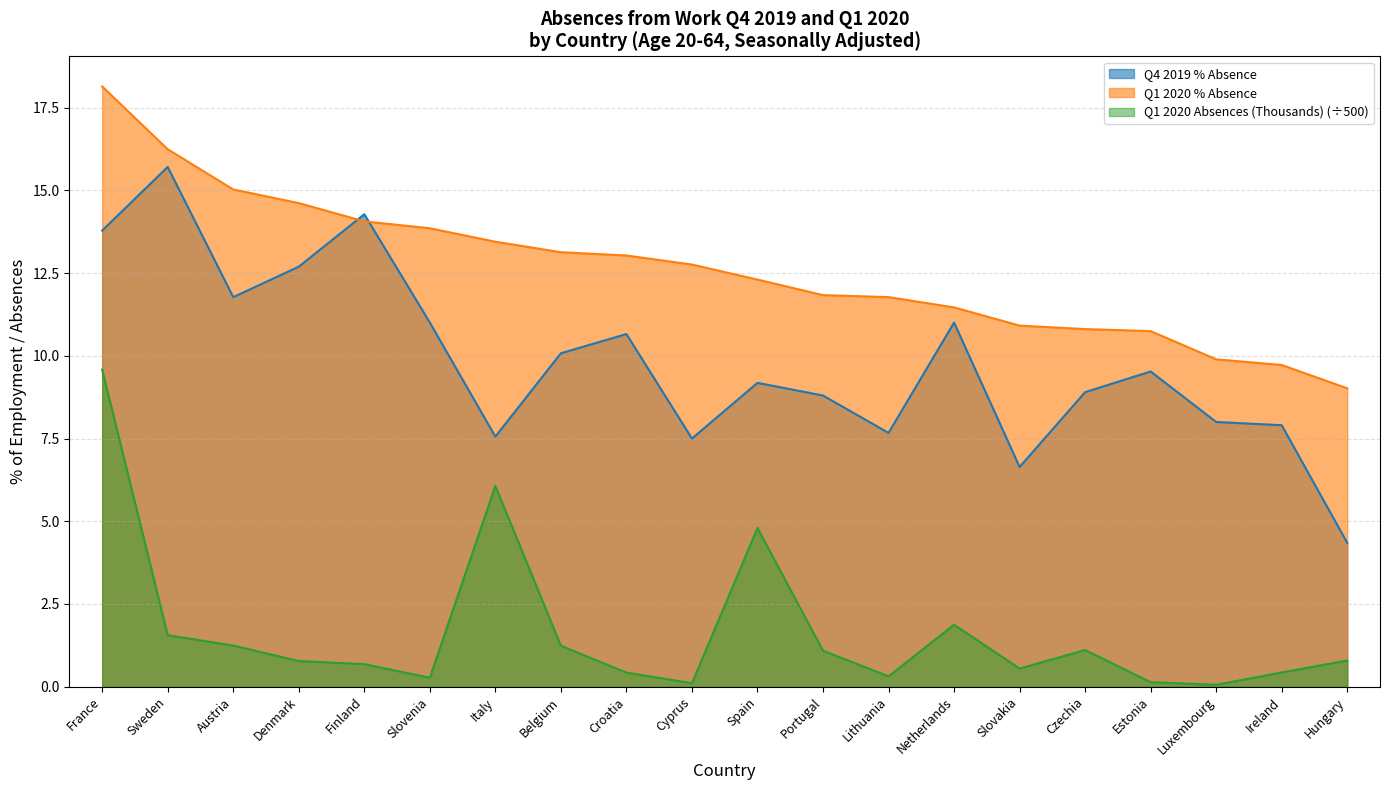

How many lines are shown in the chart?

3